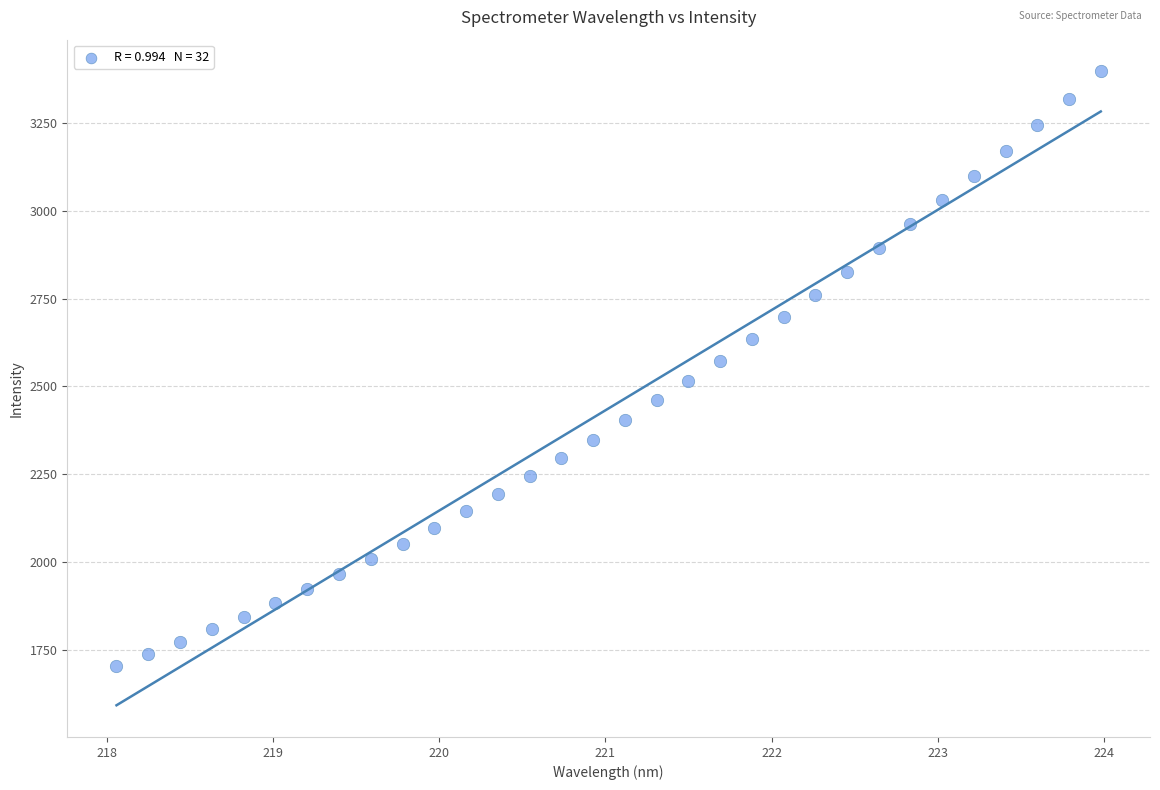

What is the range of X values (max minus min)?

5.9